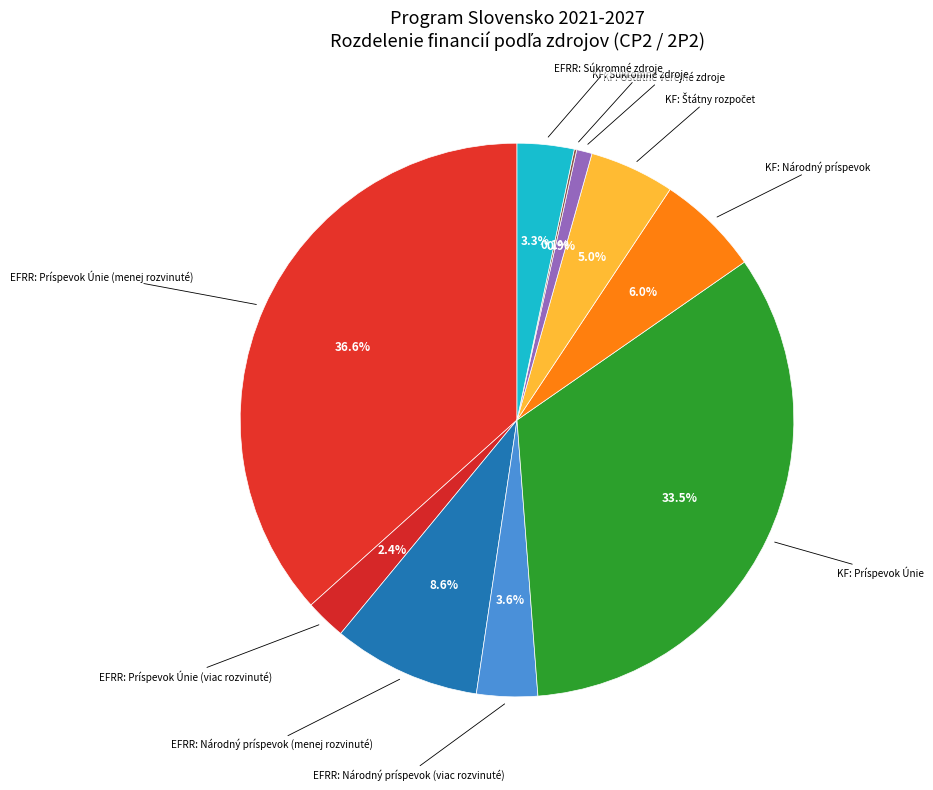

Between EFRR: Príspevok Únie (menej rozvinuté) and EFRR: Národný príspevok (menej rozvinuté), which is larger?

EFRR: Príspevok Únie (menej rozvinuté)